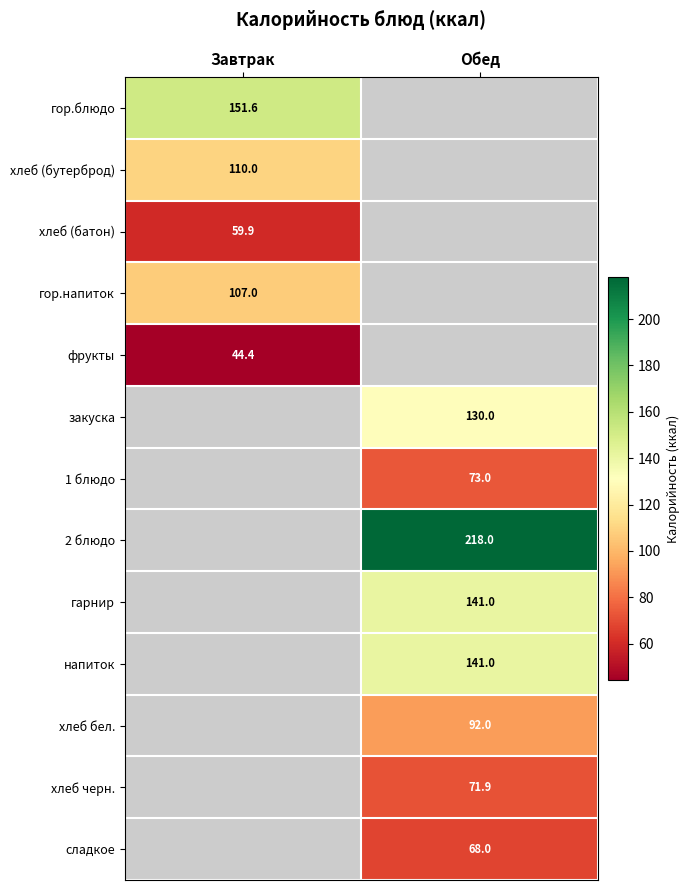

True or false: хлеб (батон) has a value of 59.9 at Завтрак.

True